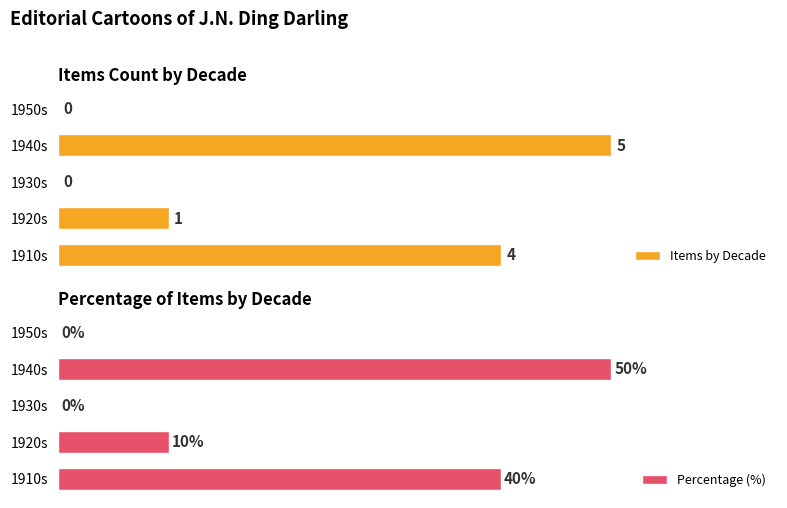

Are the bars grouped side by side (vs. stacked)?

Yes